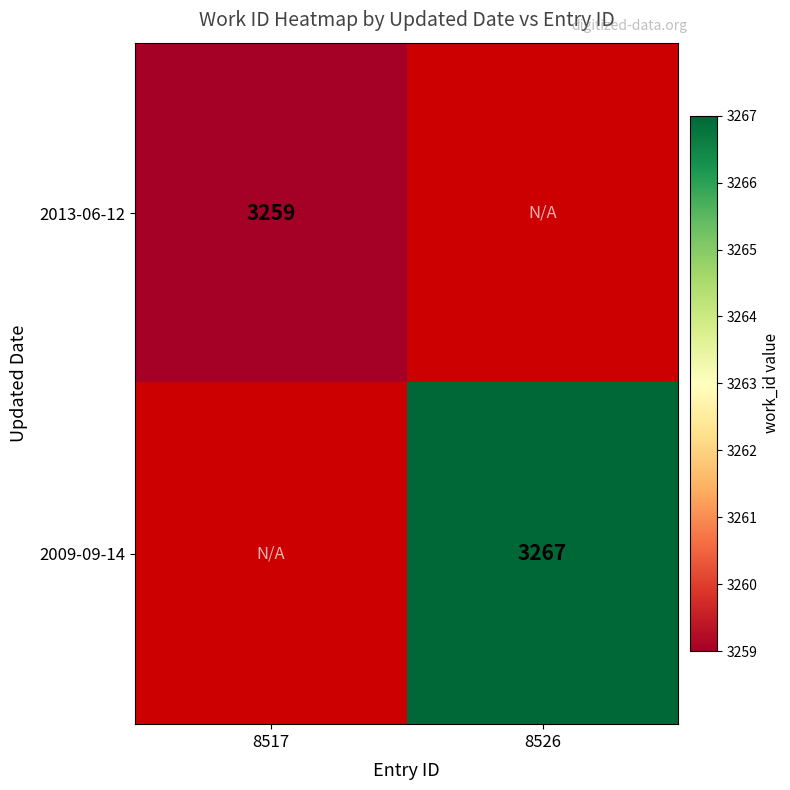

Is it true that 2009-09-14 equals 3267 at 8526?

True